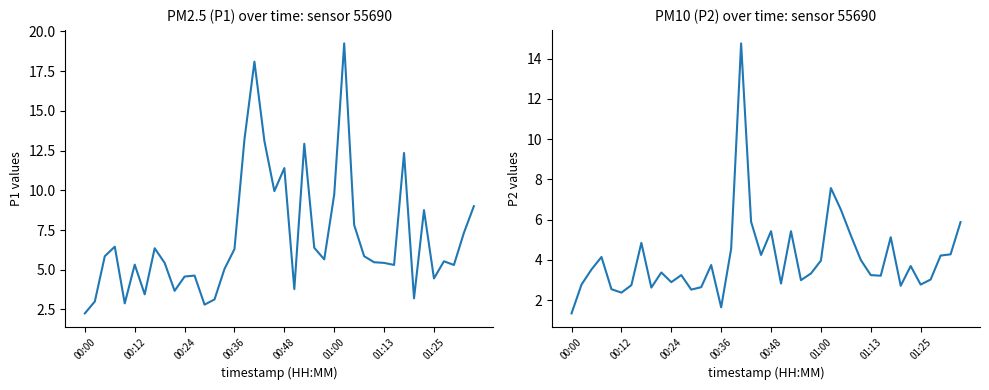

What is the minimum value for P1?

2.2